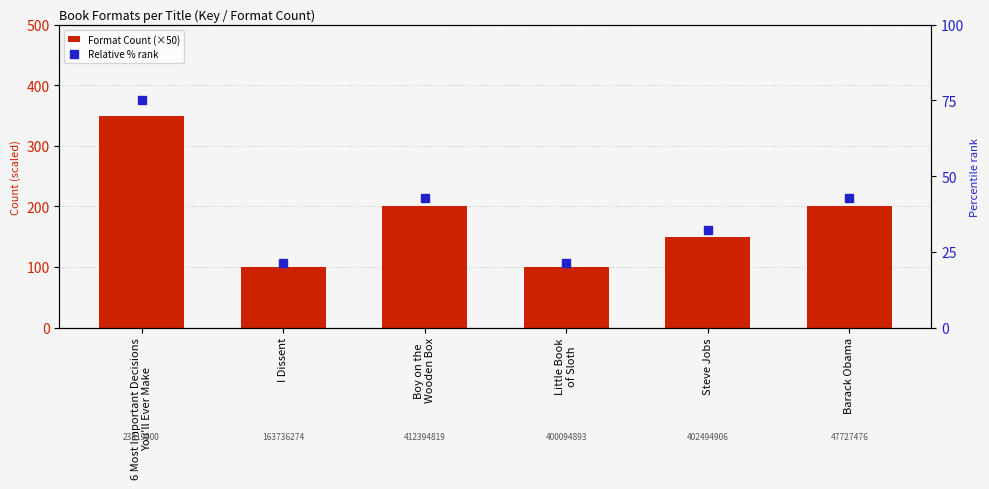

What is the total value across all series at Barack Obama?

242.9